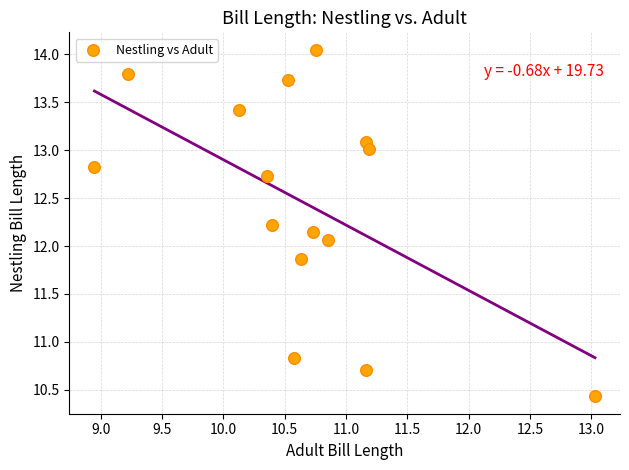

What is the range of X values (max minus min)?

4.1